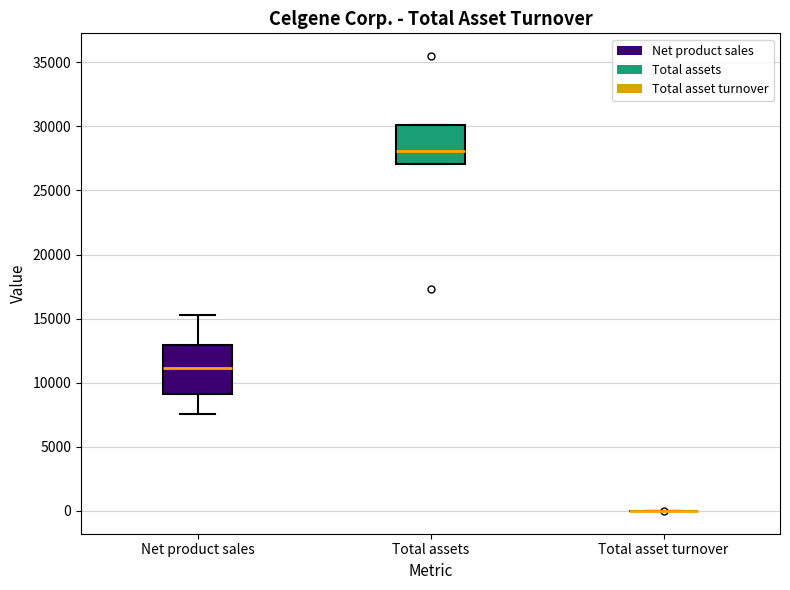

Reading left to right, transcribe this box plot: for each box, give where its median line is, the range the box spans, and where its two whiskers end, as read against the y-axis. The values are not printed on the chart, so give them approximately, as read against the axis.

Net product sales: median 11000, box 9000 to 13000, whiskers 7500 to 15500
Total assets: median 28000, box 27000 to 30000, whiskers 27000 to 30000
Total asset turnover: box collapsed to a line at 0, whiskers 0 to 0